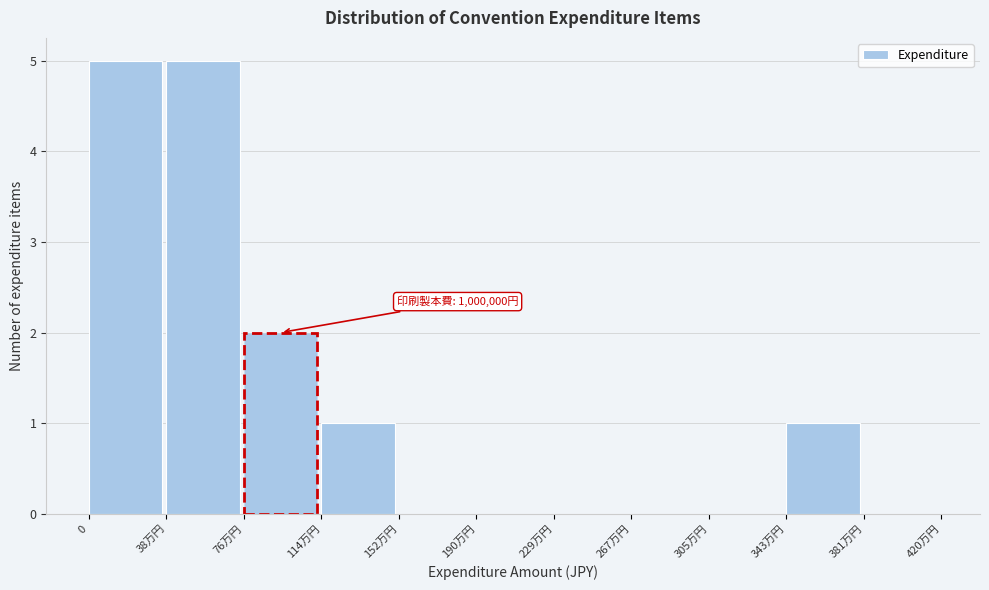

Reading left to right, list all the values displayed in this chart.

0=5	38万円=5	76万円=2	114万円=1	152万円=0	190万円=0	229万円=0	267万円=0	305万円=0	343万円=1	381万円=0